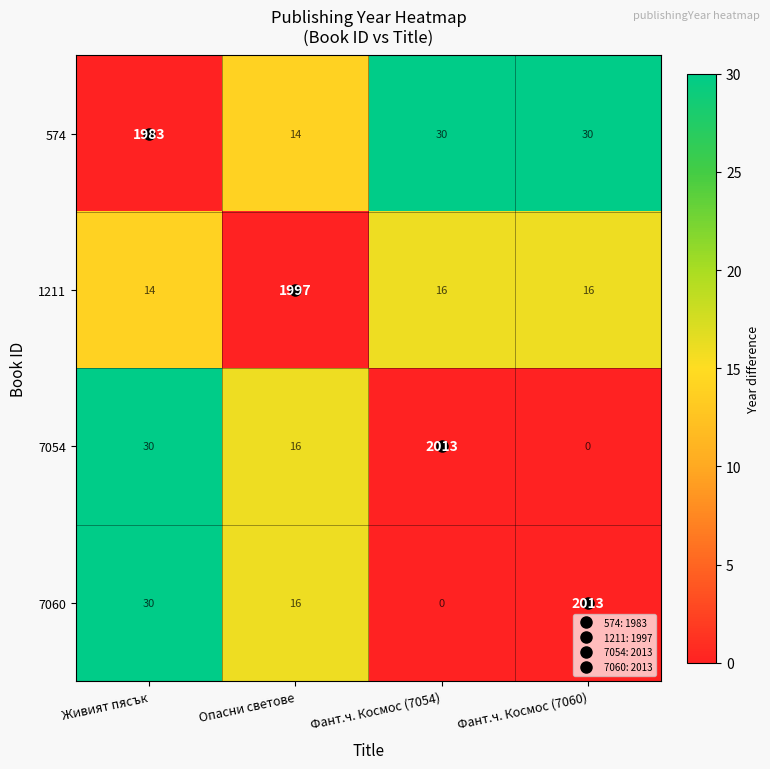

What is the difference between the maximum and minimum values in the 7060 series?

2013